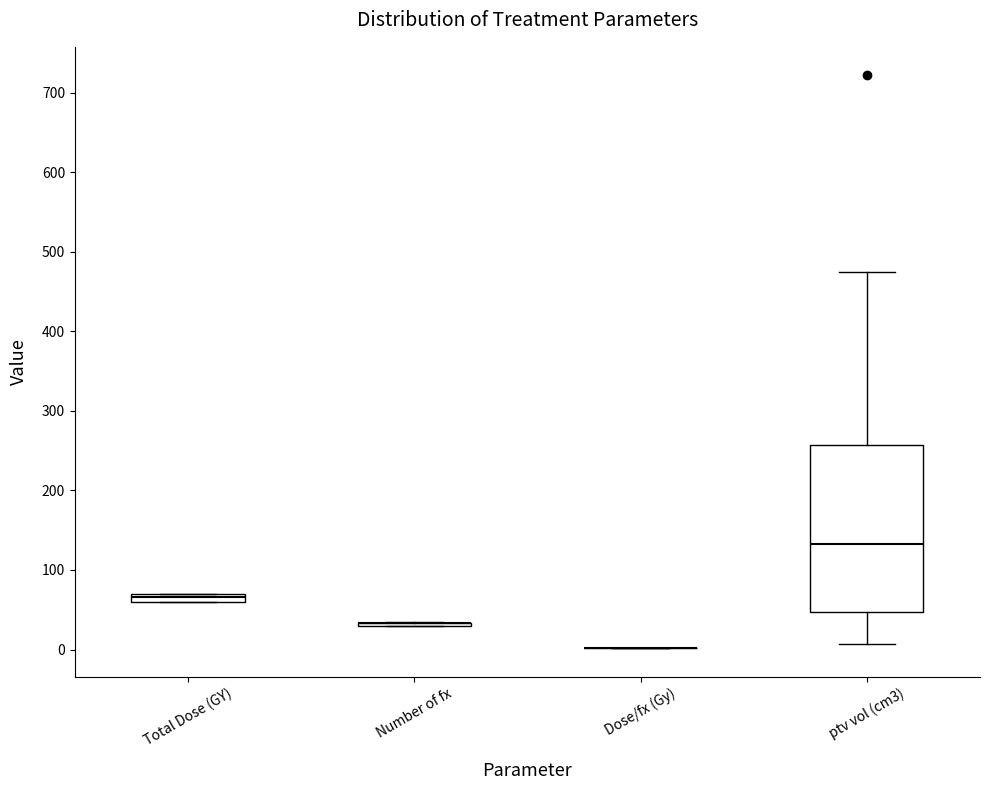

Where does the lower whisker of the box for ptv vol (cm3) end on the y-axis? The values are not printed on the chart, so give them approximately, as read against the axis.

10